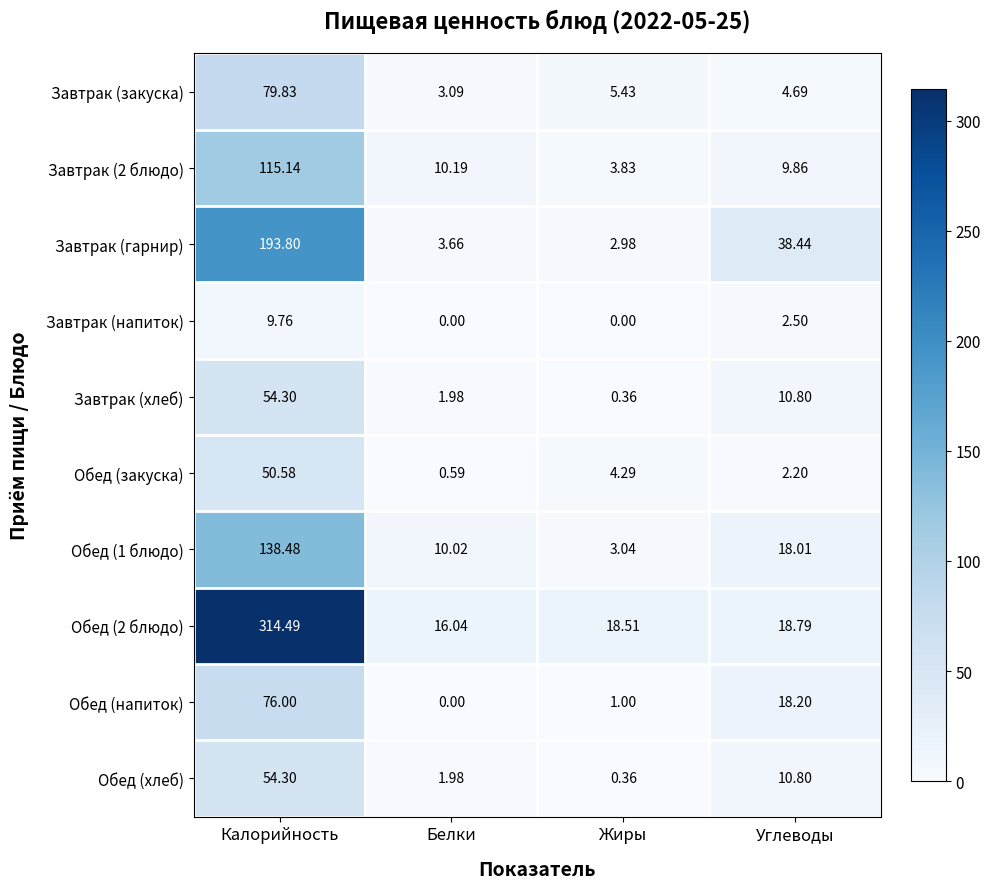

Where does the Обед (напиток) series first go above 18?

Калорийность